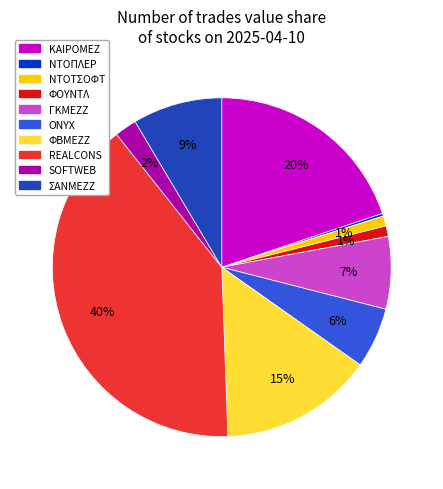

Which has a higher value, ΦΟΥΝΤΛ or SOFTWEB?

SOFTWEB